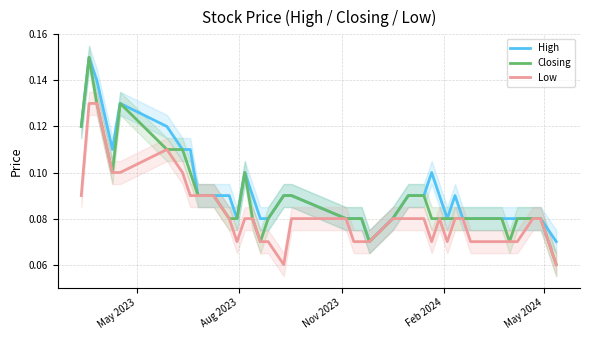

How many Closing values are between 0 and 1?

40